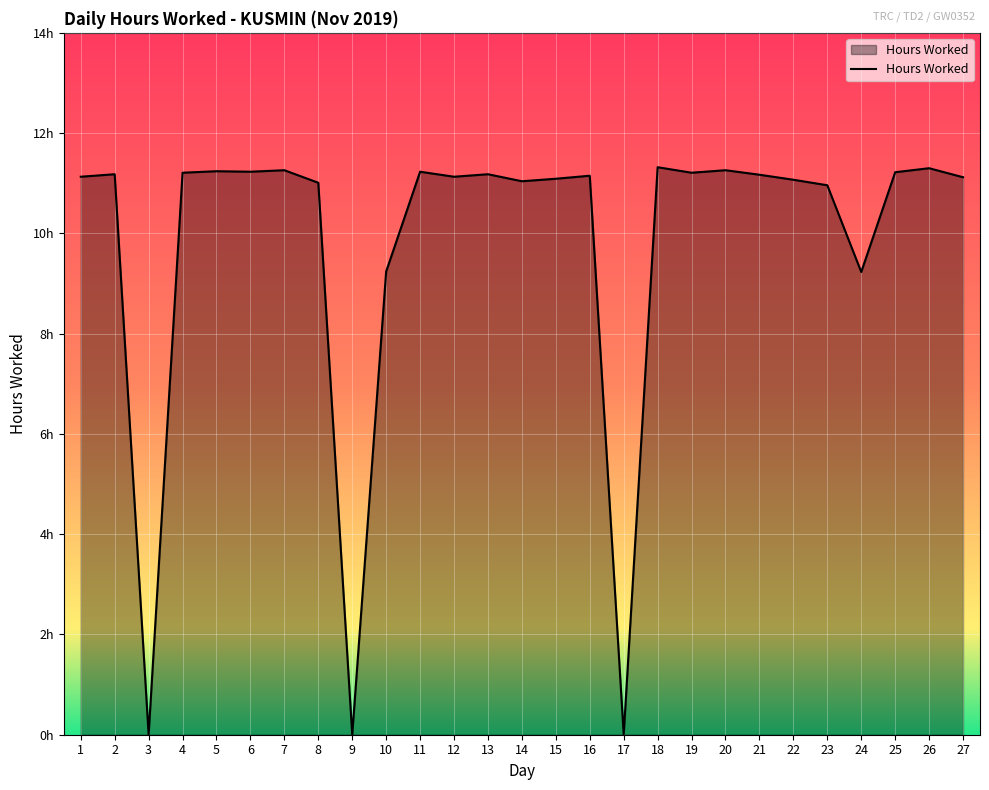

The value at 4 is 11.2. True or false?

True